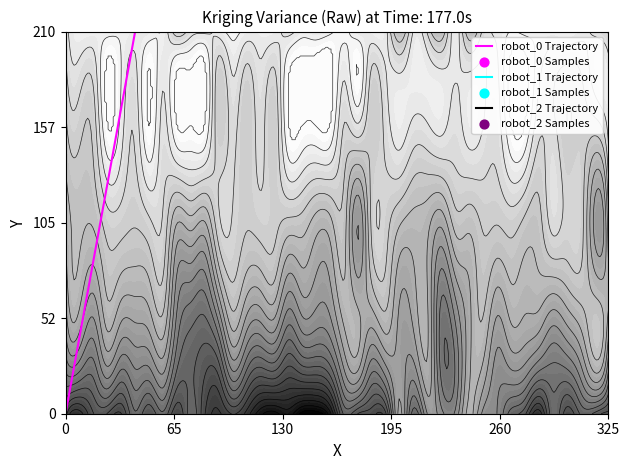

How many data points does each series have?

20